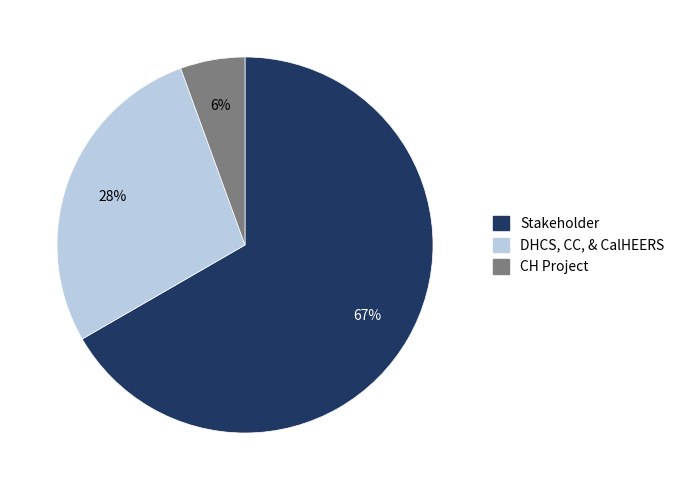

What is the largest slice in the pie chart?

Stakeholder